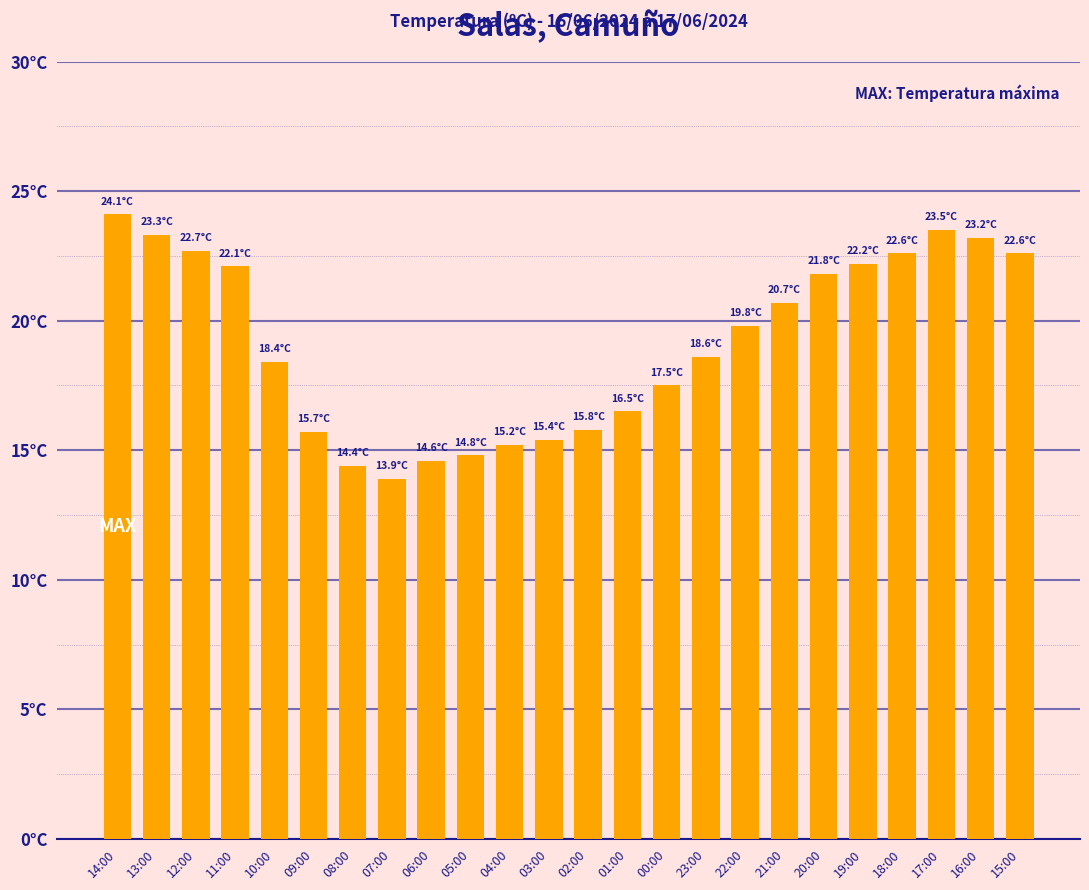

Are the bars horizontal?

No